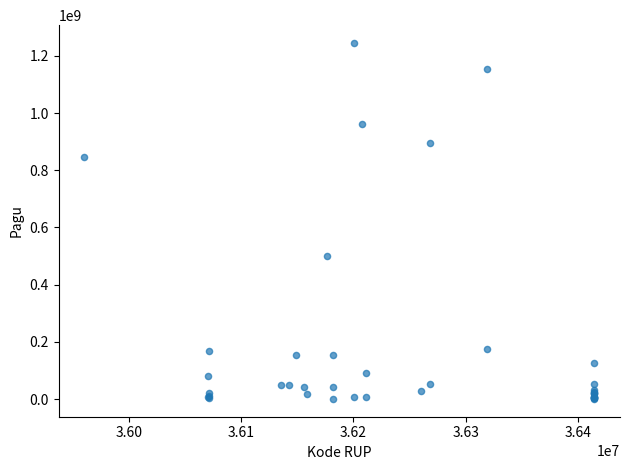

What Y value in the scatter plot is closest to 622840000?

499932000